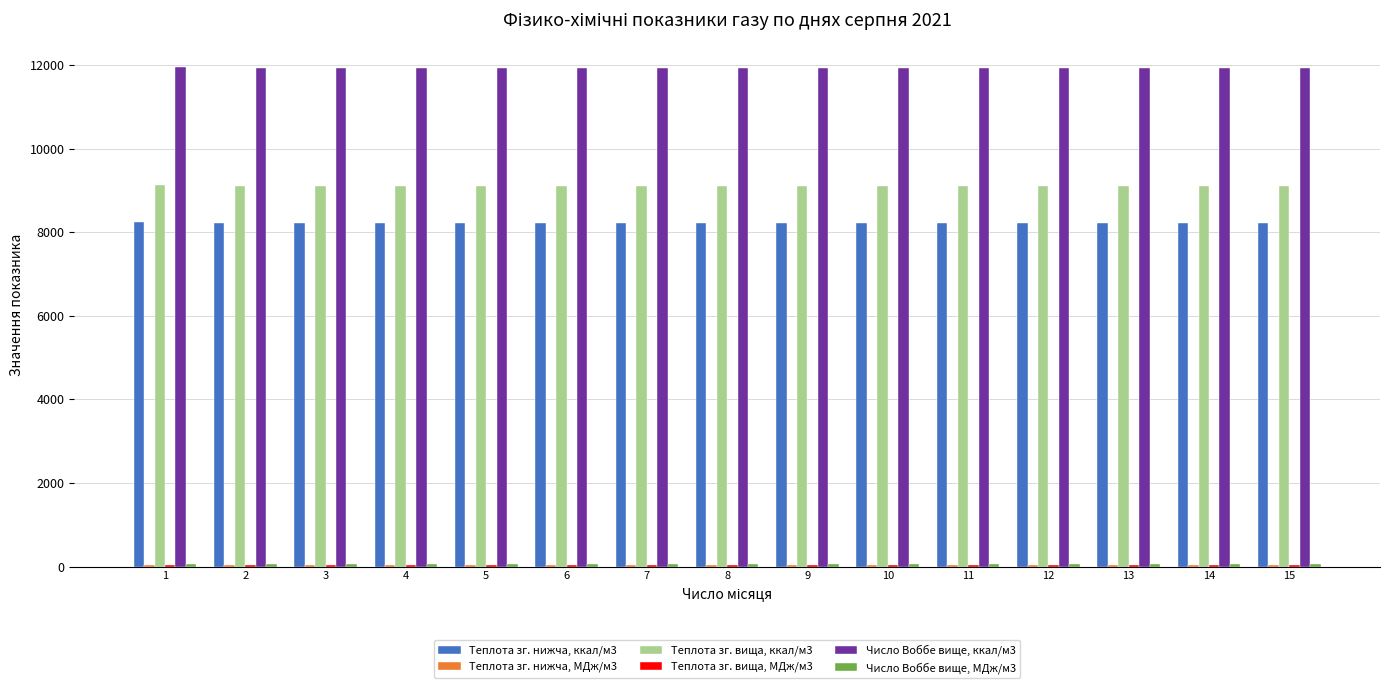

What is the total value across all series at 9?

29397.9